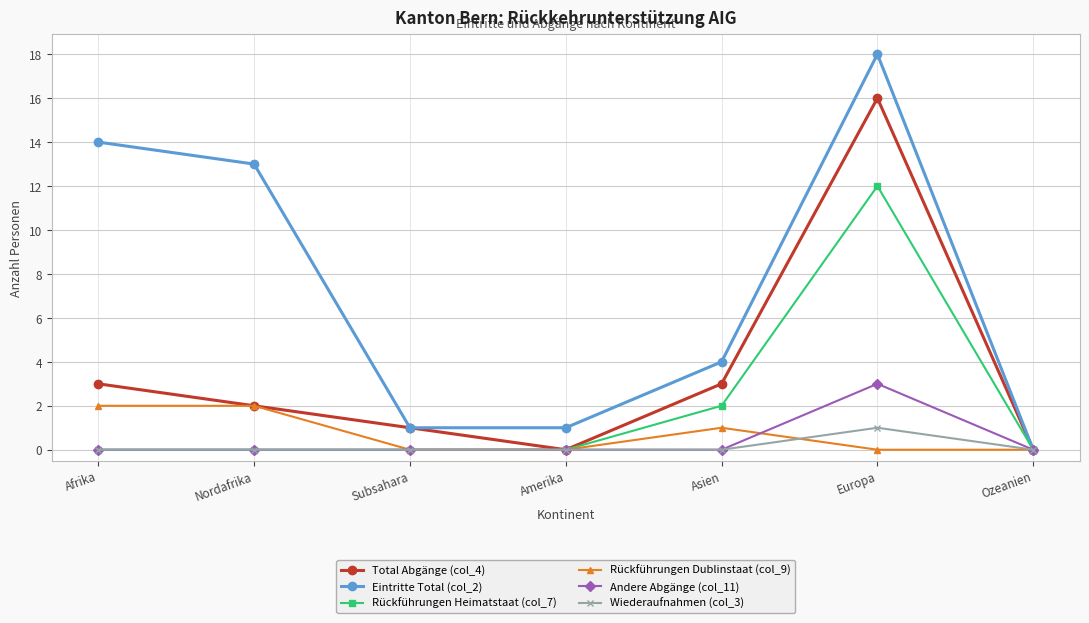

What position from the left is Afrika?

1